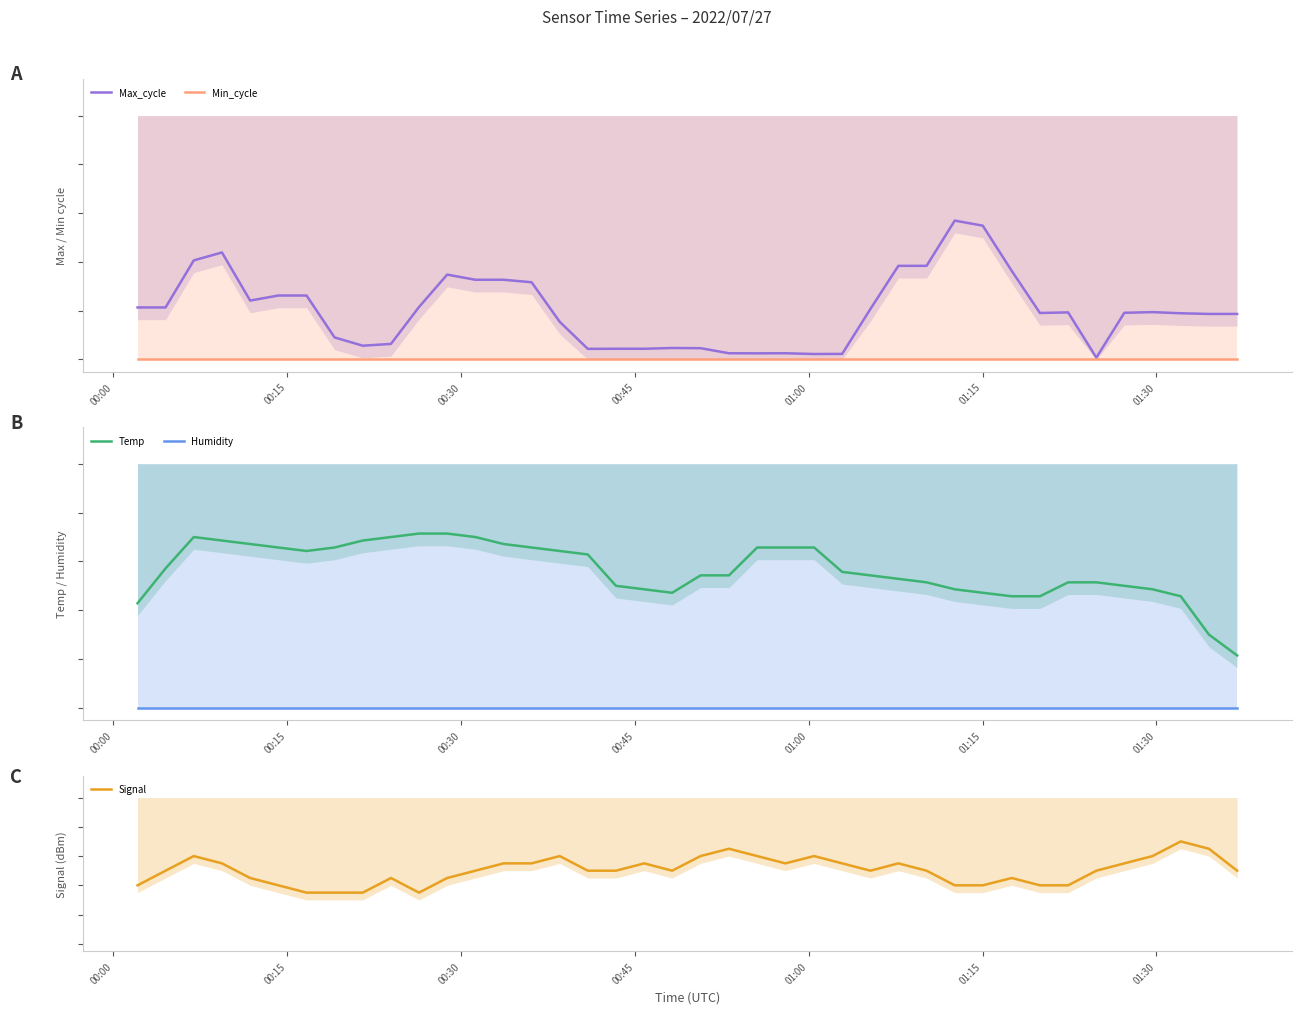

Is it true that Temp equals 0.3 at 10?

False